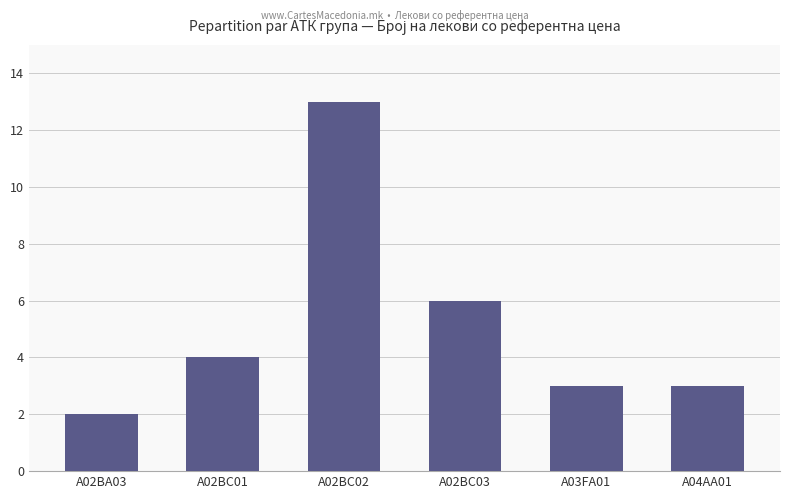

Are the bars grouped side by side (vs. stacked)?

No